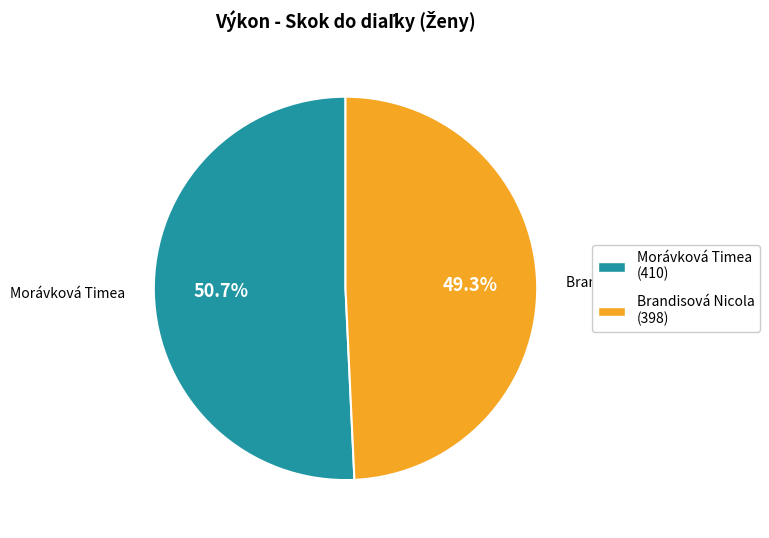

Between Brandisová Nicola (398) and Morávková Timea (410), which is larger?

Morávková Timea (410)